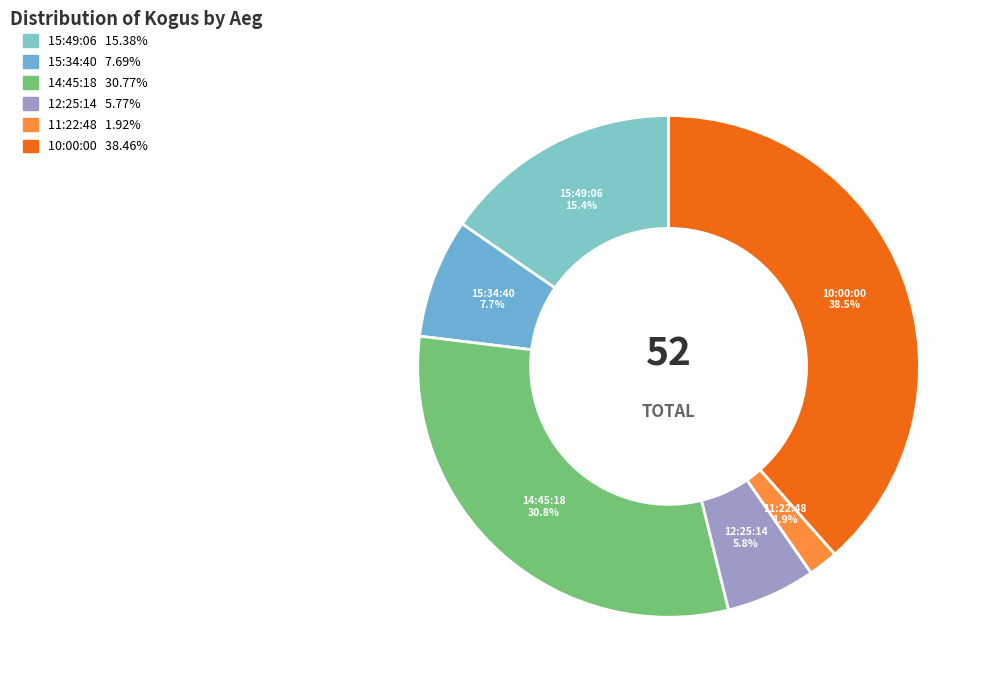

Do 15:34:40 and 14:45:18 together represent more than half of the pie?

No